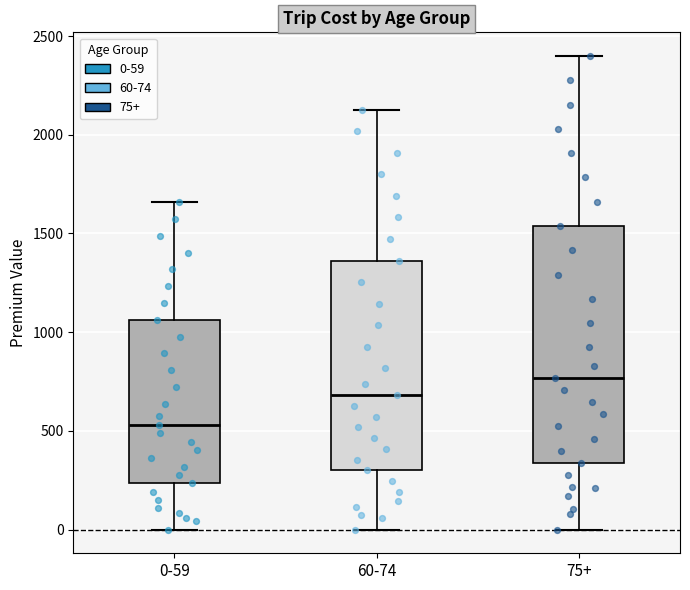

Where is the lower edge of the box for 60-74 on the y-axis? The values are not printed on the chart, so give them approximately, as read against the axis.

300